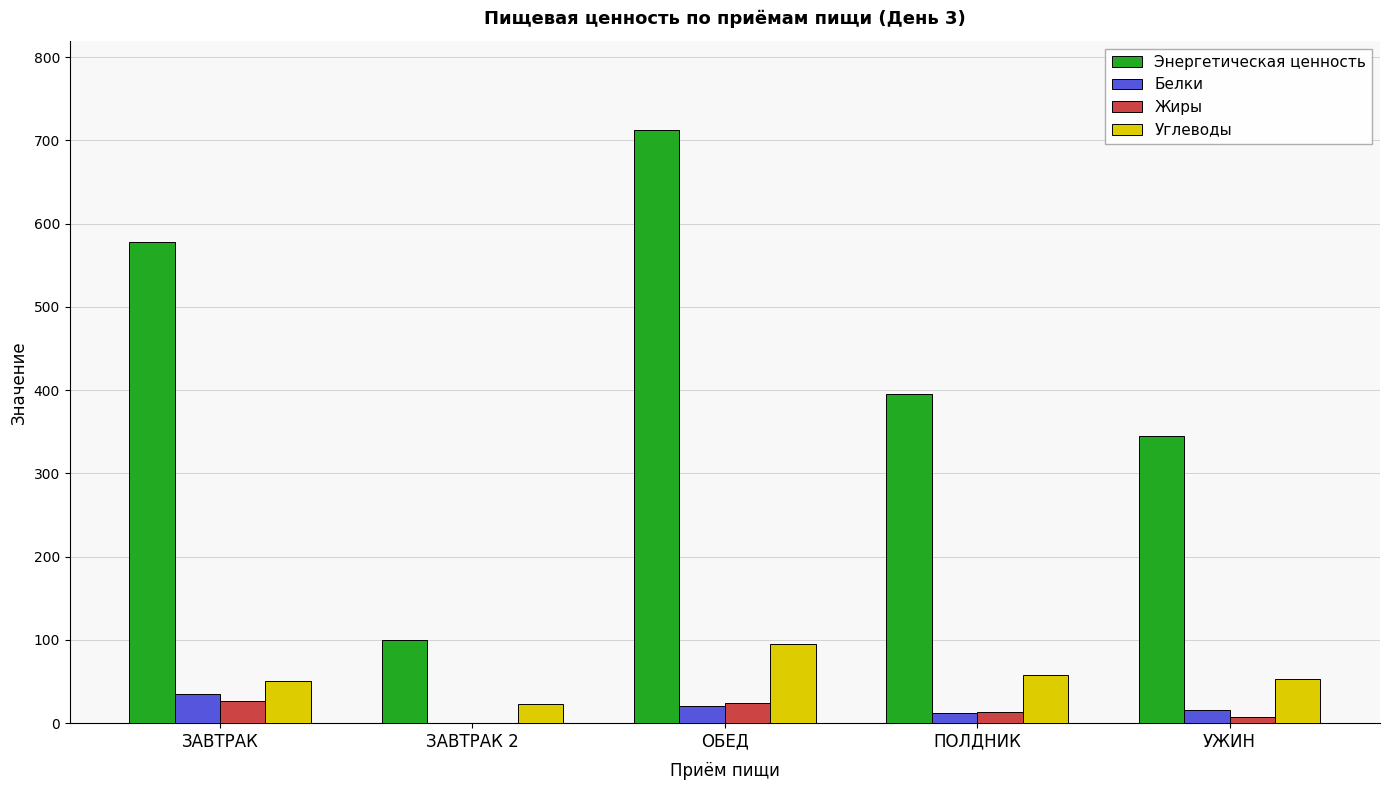

What is the total value across all series at УЖИН?

420.7